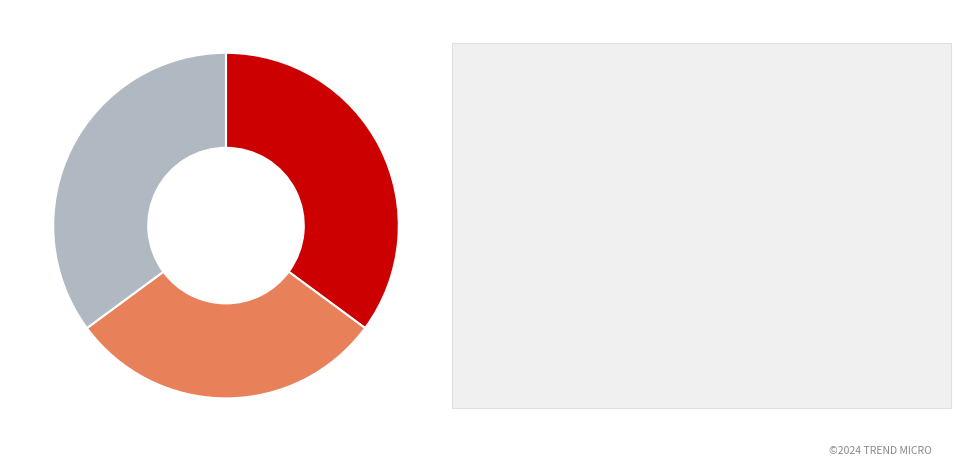

Does any single category account for the majority?

No